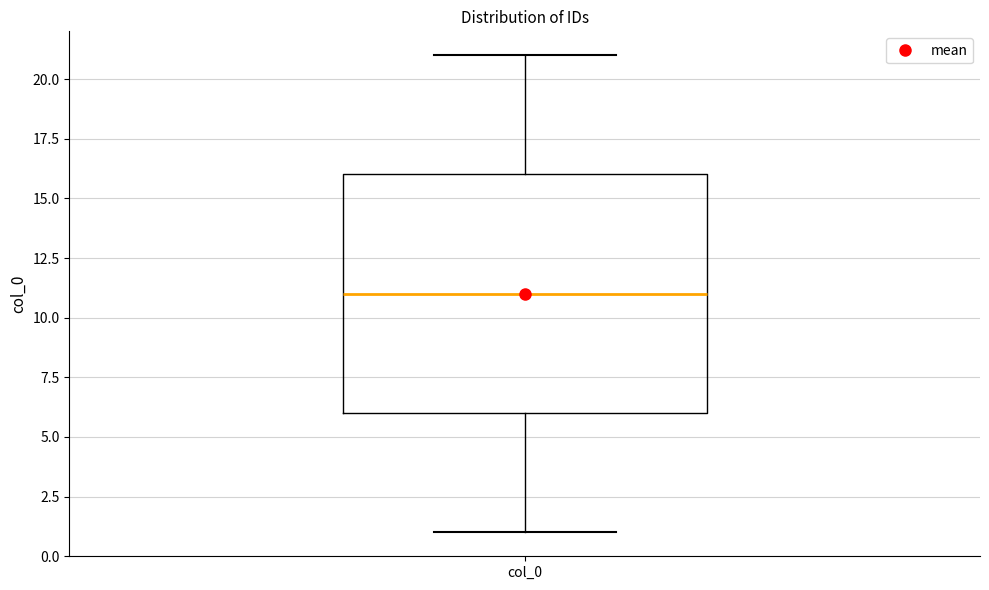

Transcribe this box plot: give where the median line is, the range the box spans, and where the two whiskers end, as read against the y-axis. The values are not printed on the chart, so give them approximately, as read against the axis.

median 11, box 6 to 16, whiskers 1 to 21